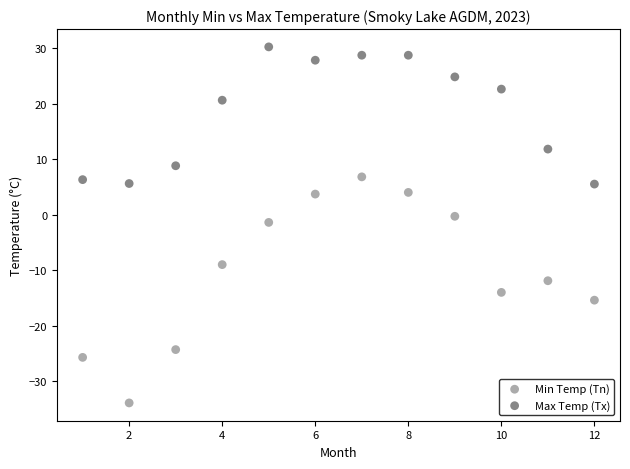

Which series reaches the minimum Y coordinate?

Min Temp (Tn)